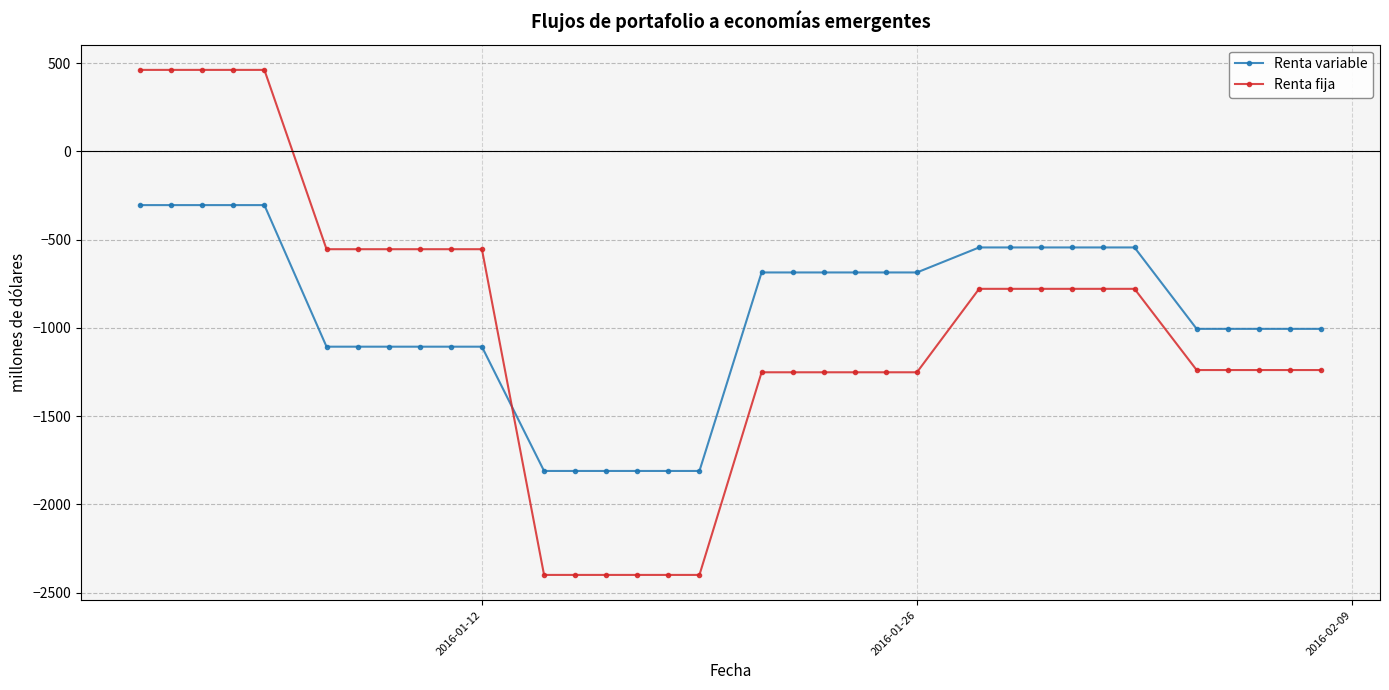

What is the minimum value for Renta variable?

-1810.3